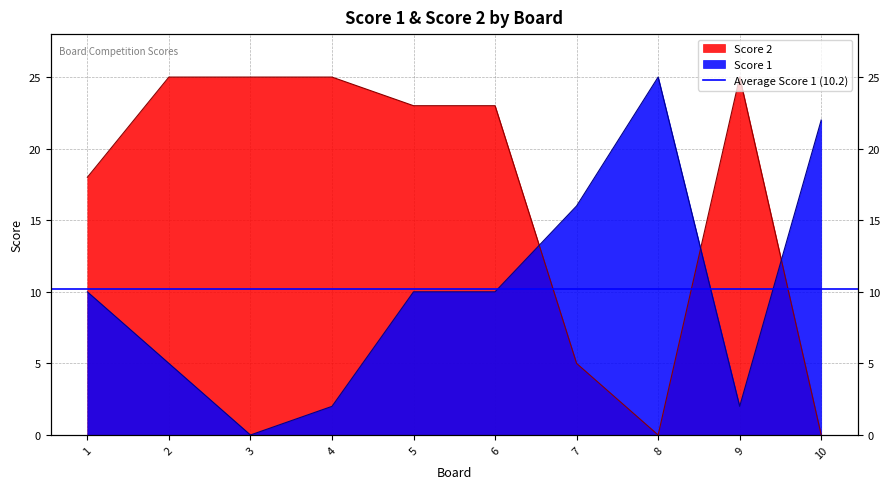

How many interior local peaks does the Score 1 series have?

1